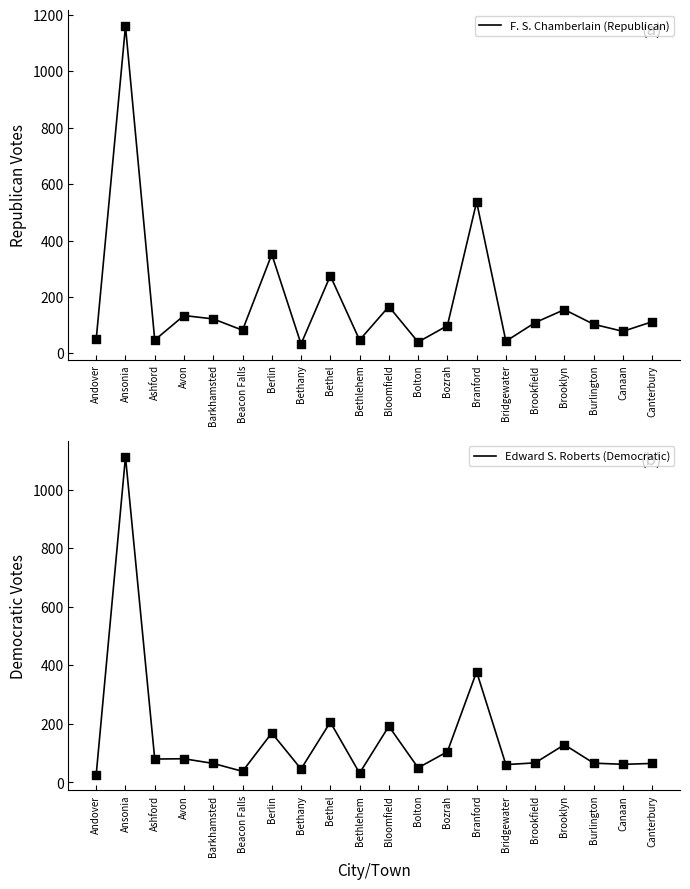

At how many categories does at least one series exceed 434?

2